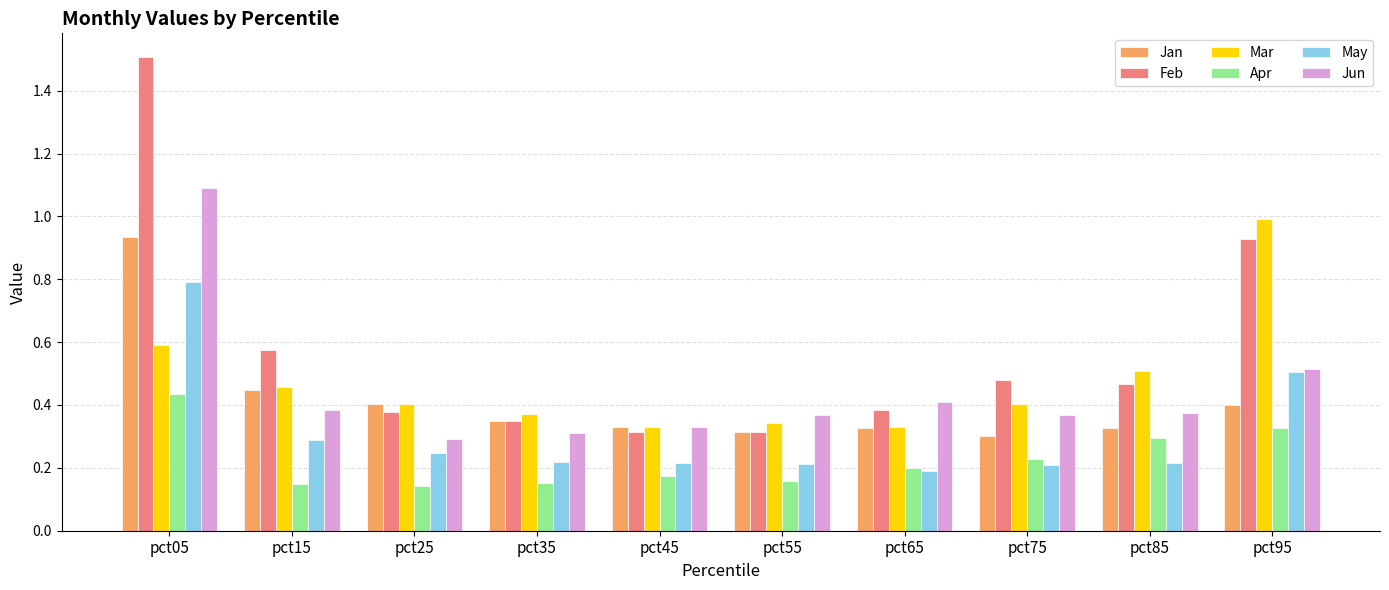

At which label does Jun reach its minimum?

pct25